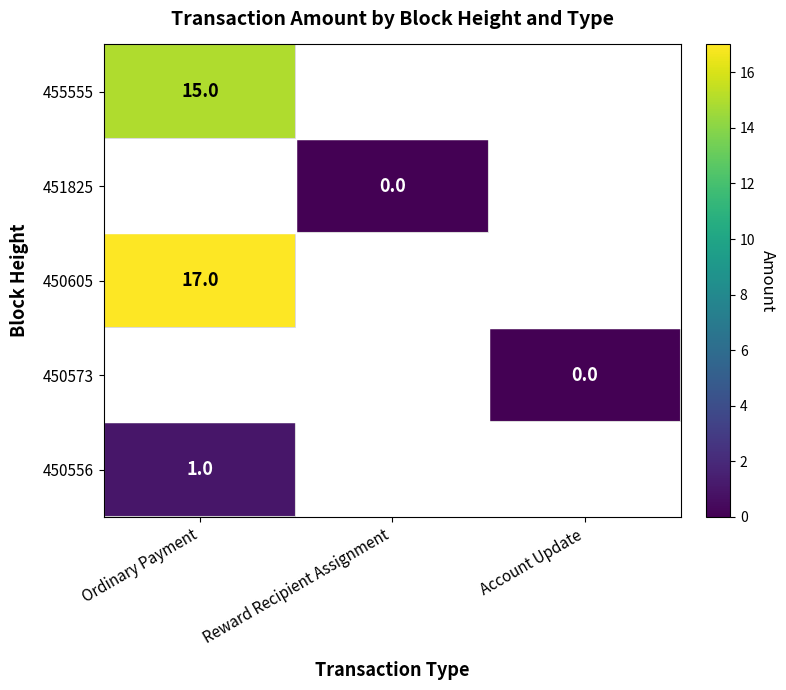

True or false: 455555 has a value of 20 at Ordinary Payment.

False